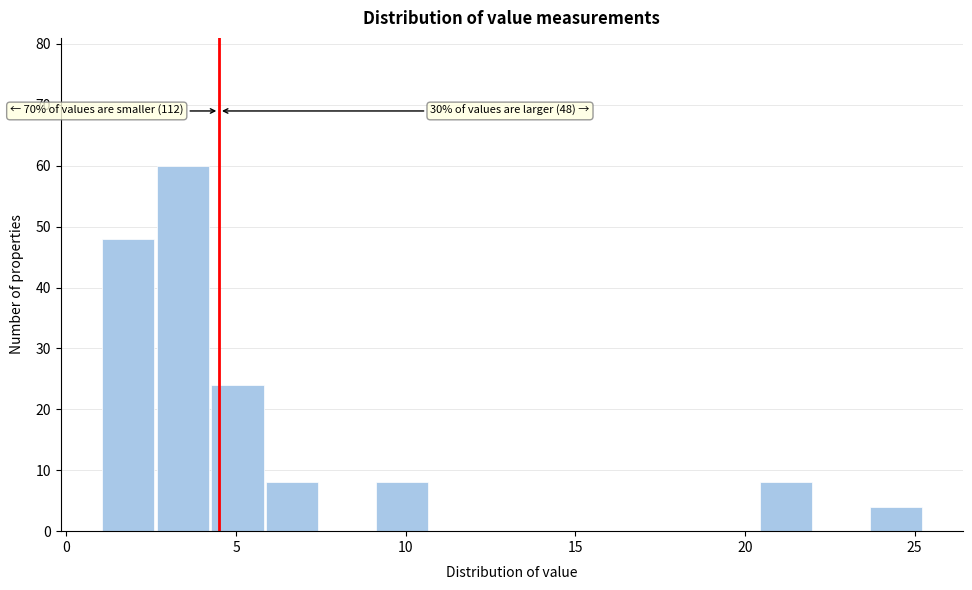

Around what value on the x-axis is the tallest bar? Give the approximate position of its centre, as read against the axis.

3.5